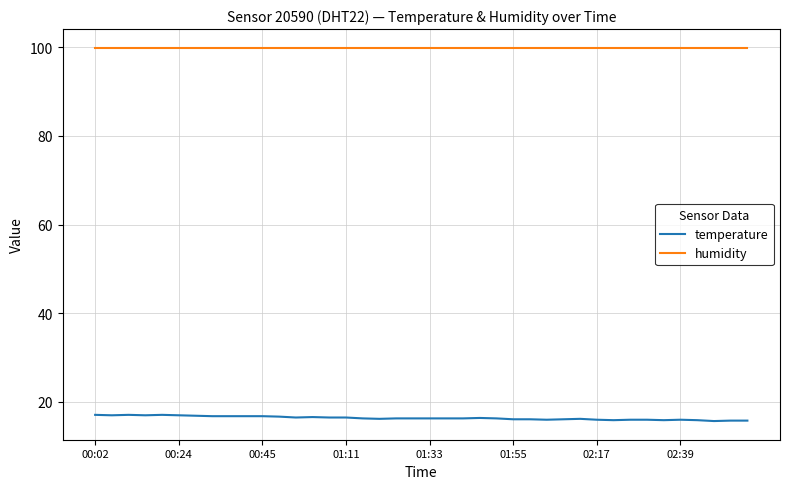

Which series has the largest total across all categories?

humidity